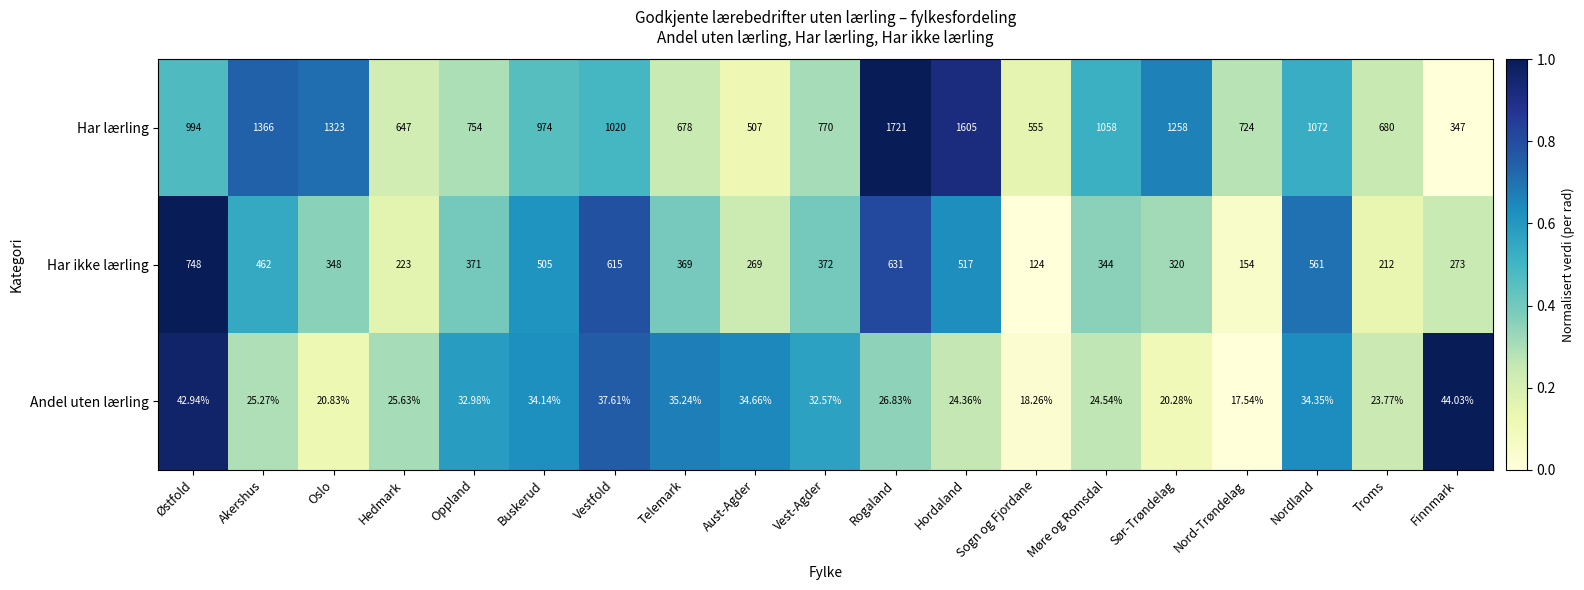

What is the greatest value displayed?

1721.0